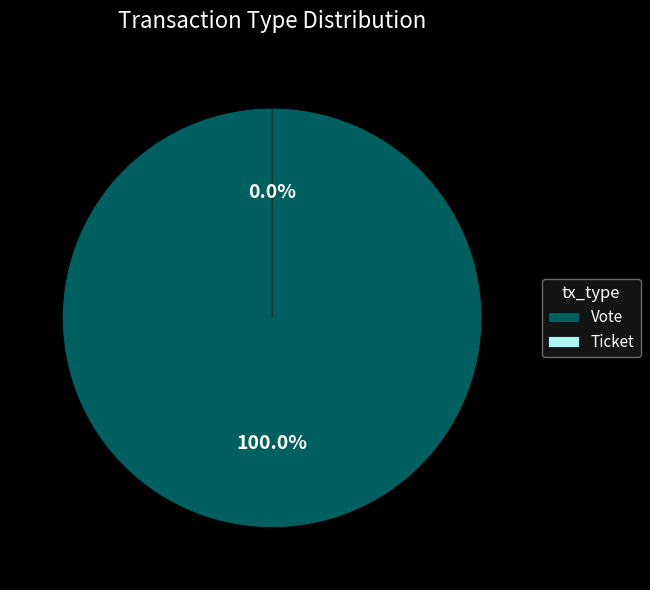

What is the largest slice in the pie chart?

Vote